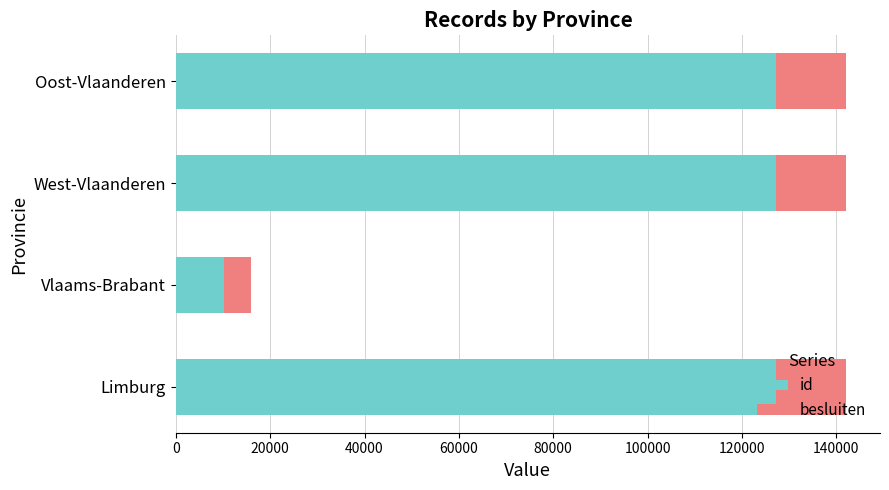

What is the sum of all id values?

391738